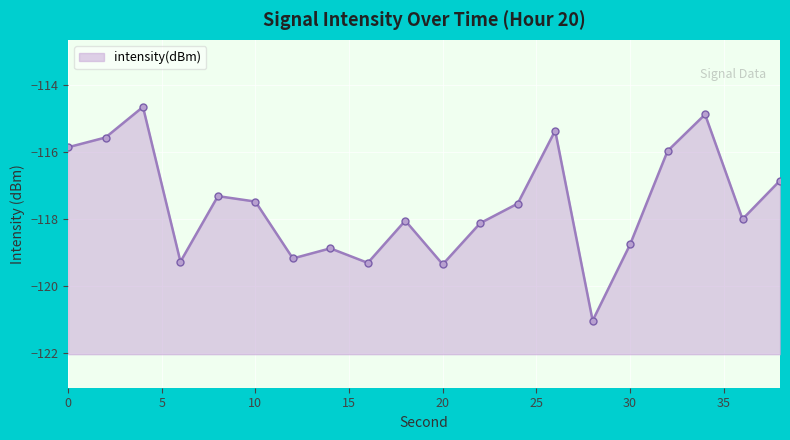

What is the maximum value shown in the chart?

-114.7